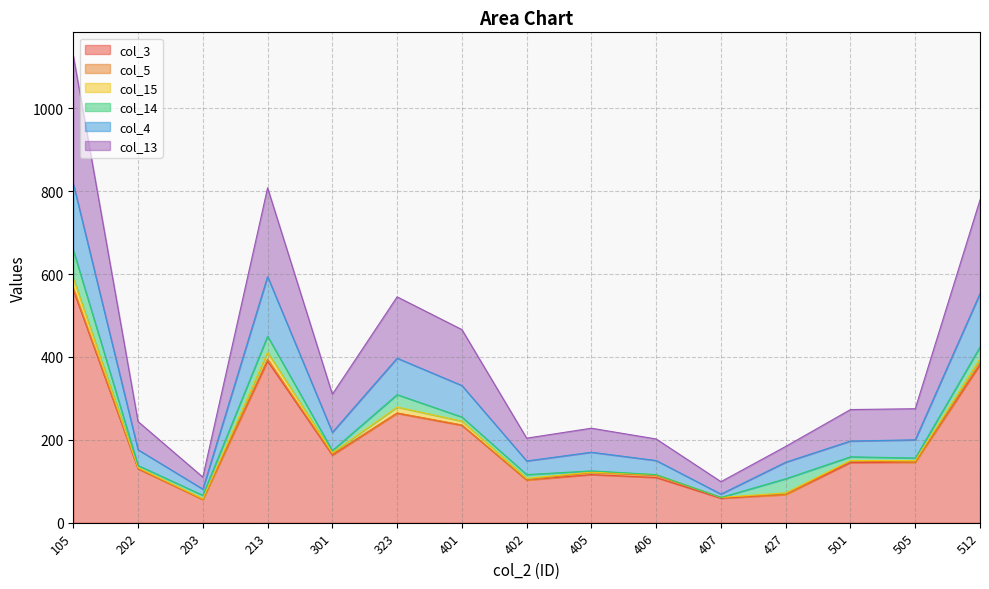

At which category is the sum across all series the highest?

105